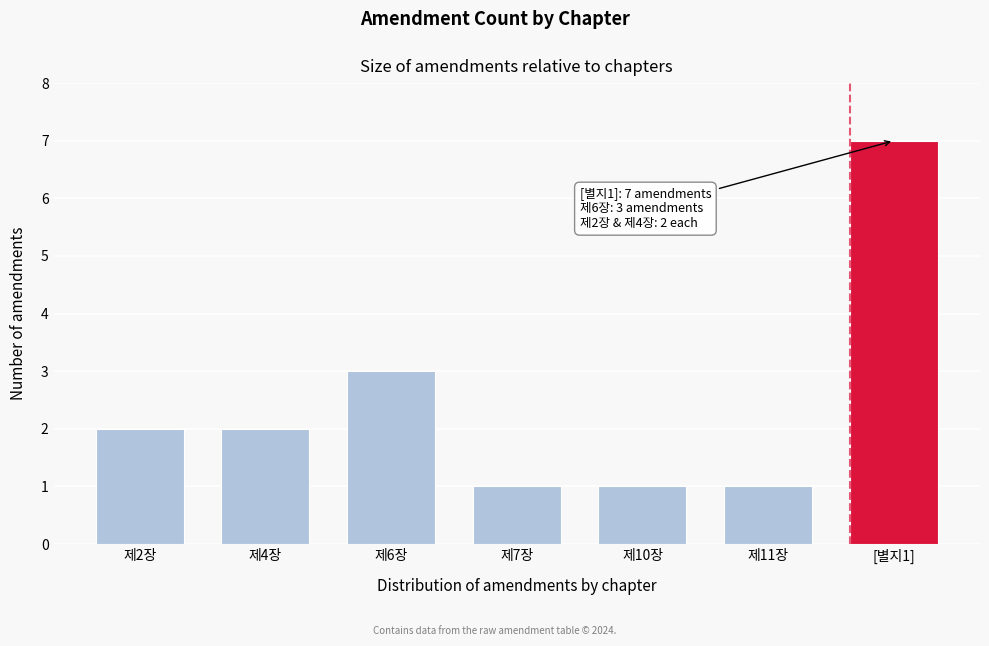

Reading left to right, extract all data points from this chart.

2	2	3	1	1	1	7